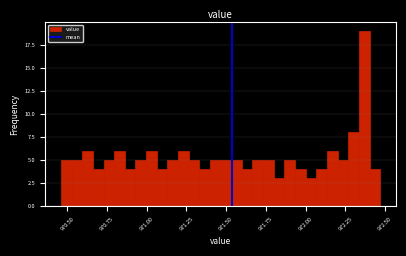

Read against the x-axis, roughly where is the centre of the tallest bar?

972.35